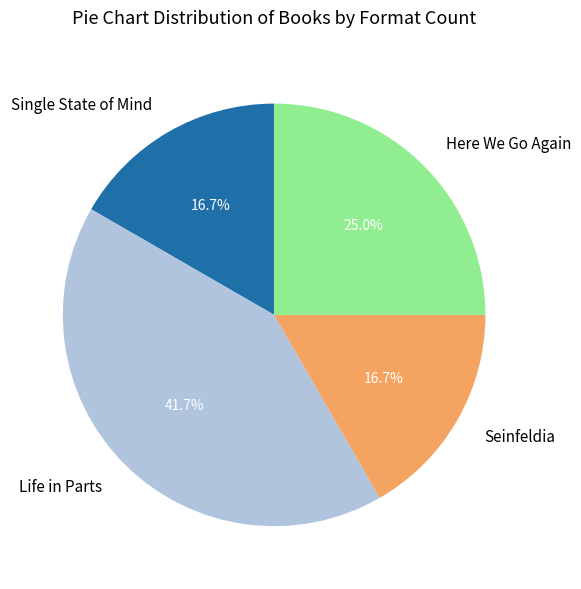

Is there a majority slice in this chart?

No